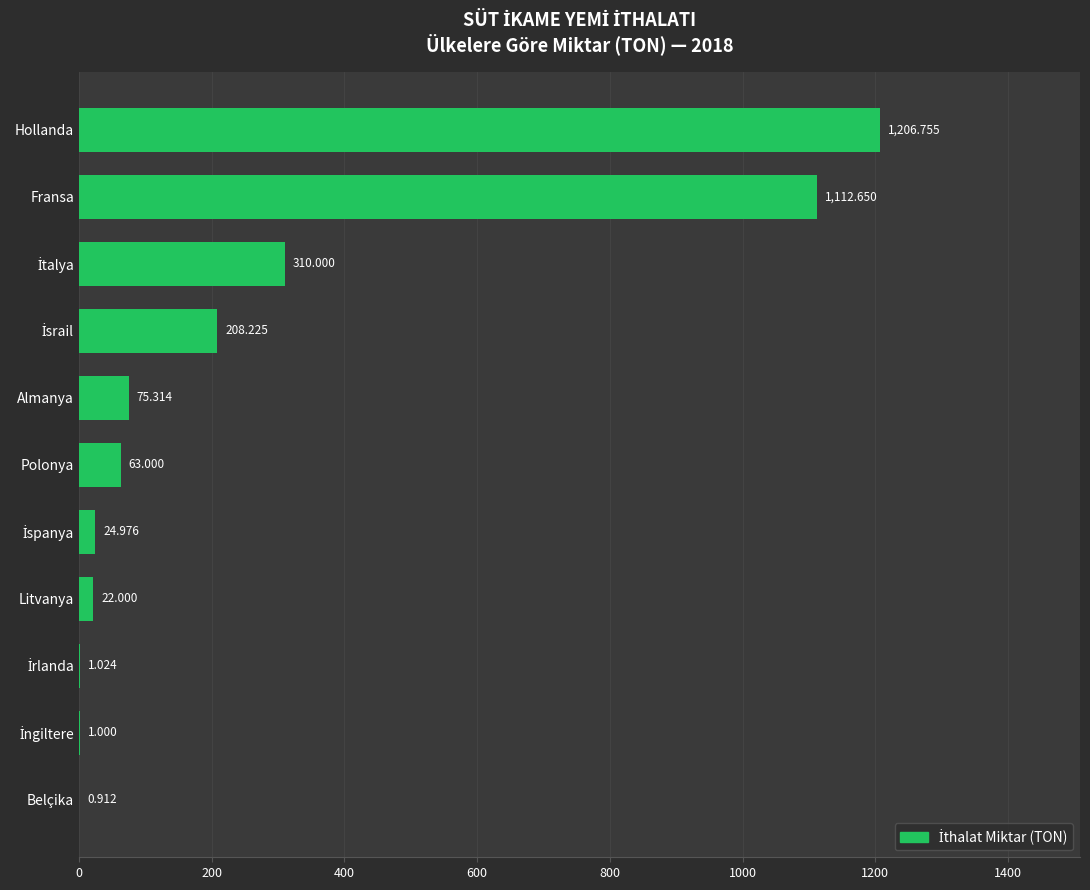

Are the bars grouped side by side (vs. stacked)?

No